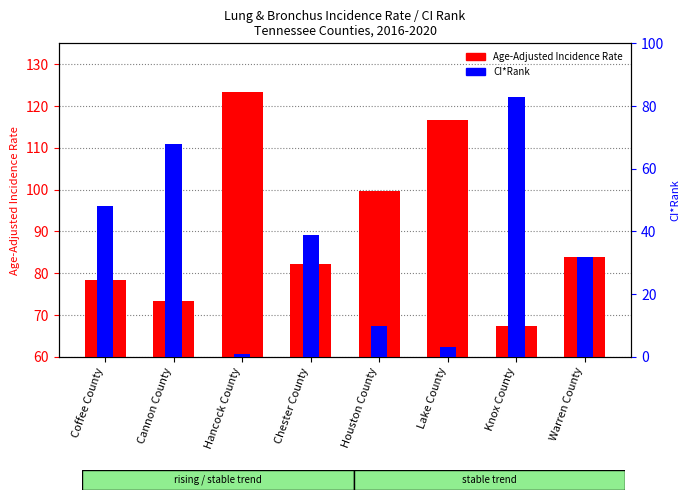

What are all the series names shown in the legend?

Age-Adjusted Incidence Rate, CI*Rank